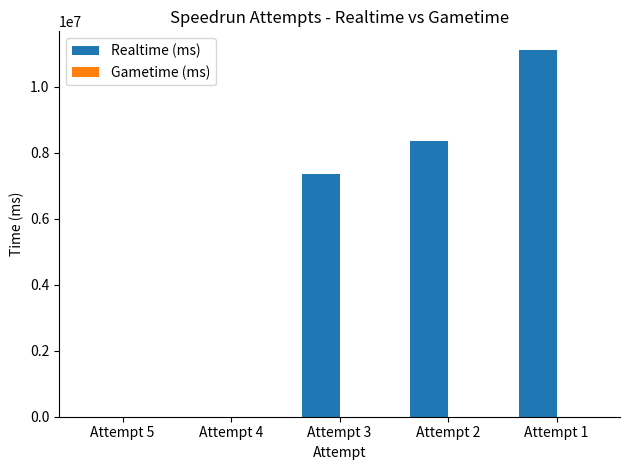

Which has a higher value, Attempt 3 or Attempt 1?

Attempt 1